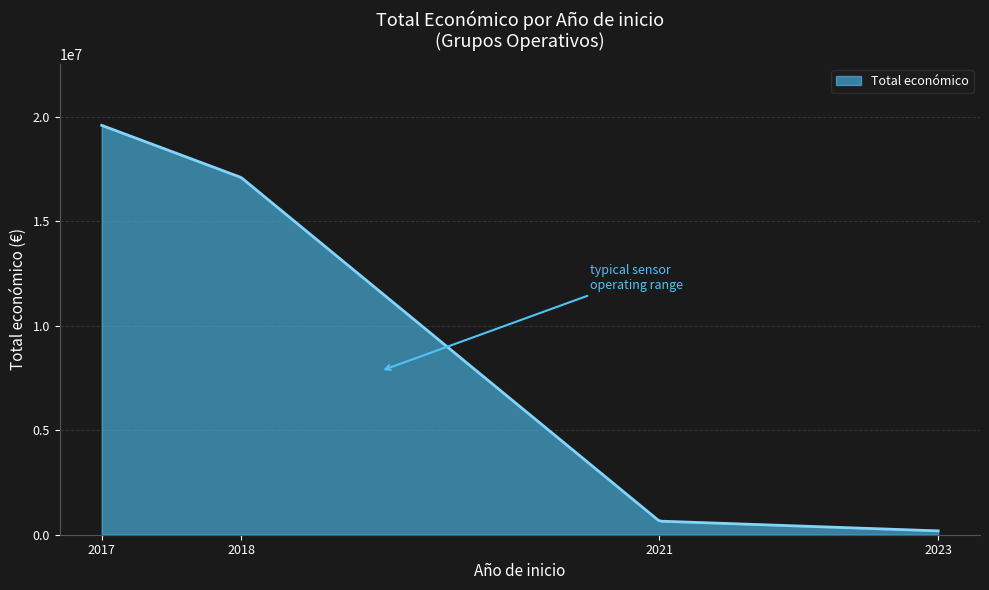

What is the maximum value shown in the chart?

19595478.0